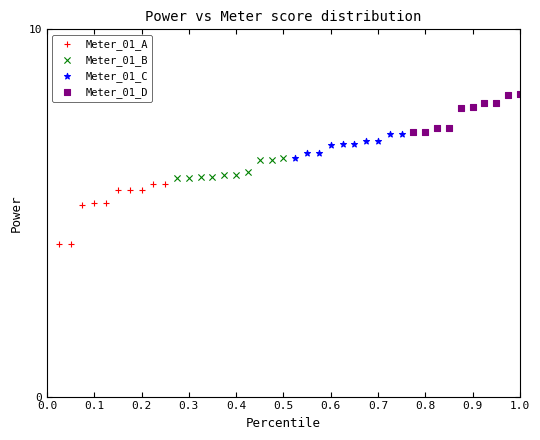

Which series reaches the maximum Y coordinate?

Meter_01_D